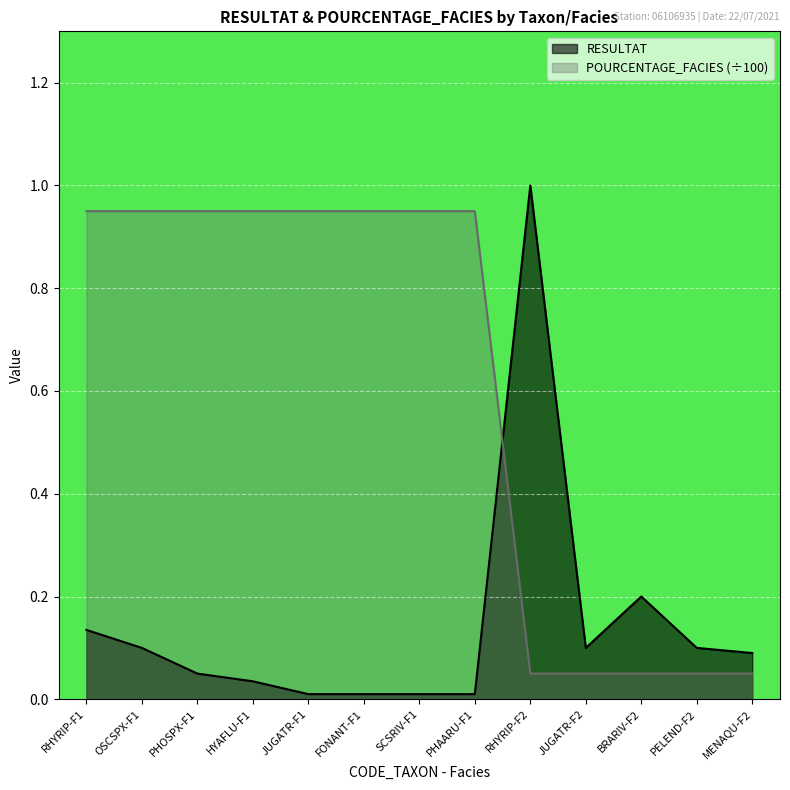

At how many categories does at least one series exceed 0?

13